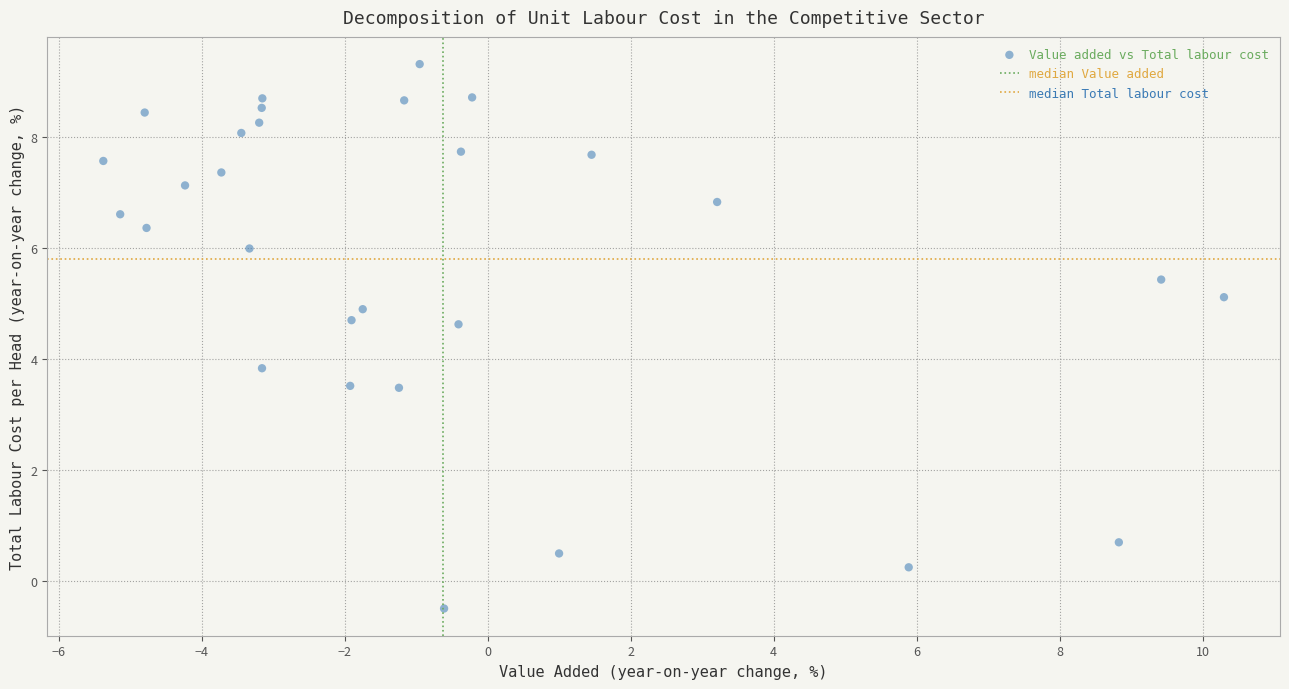

What is the range of X values (max minus min)?

15.7